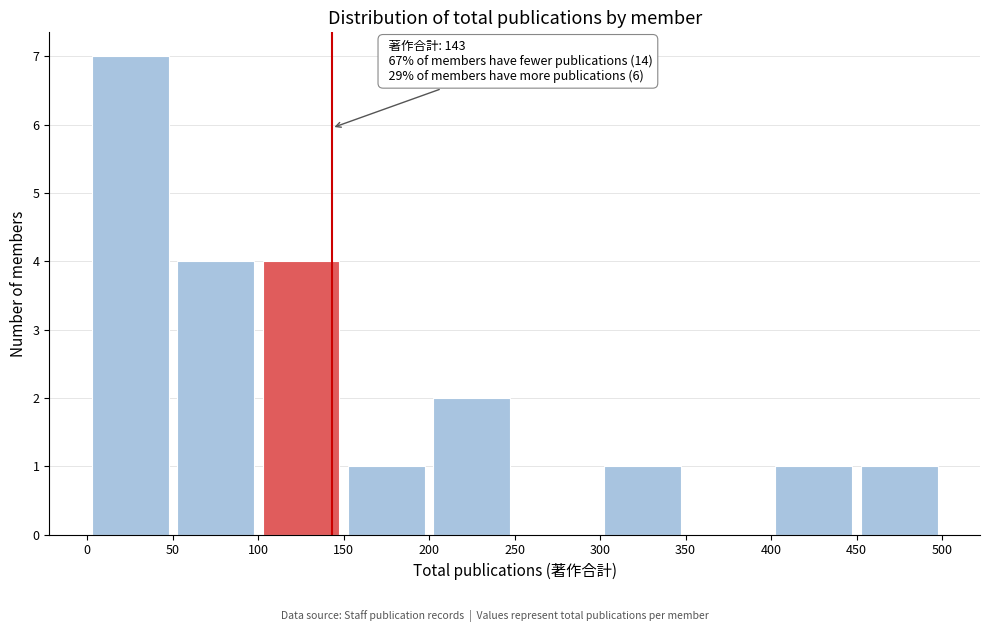

Over which range of the x-axis is the bar tallest?

0 to 50